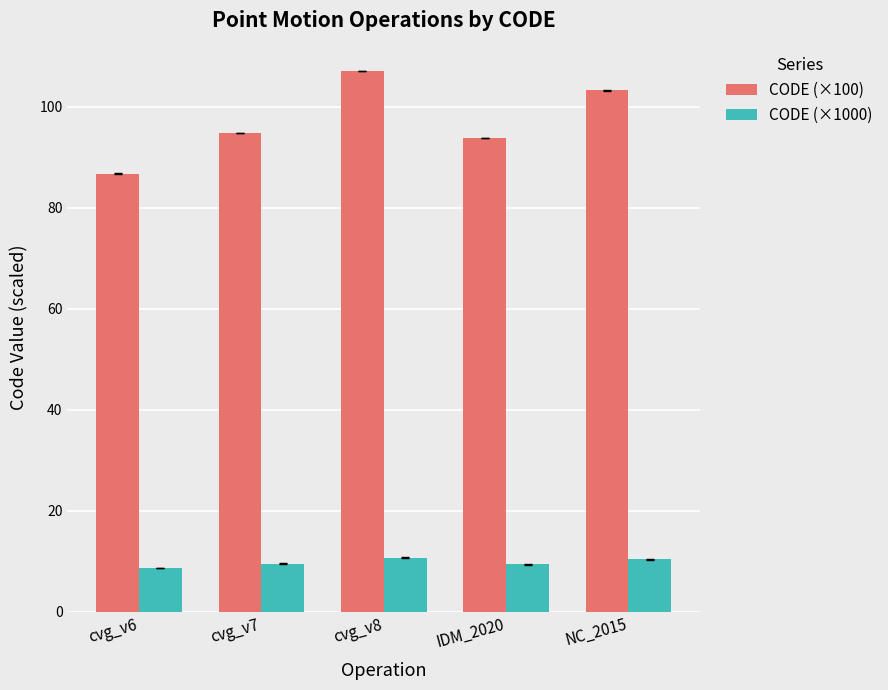

Read the CODE (×100) value at cvg_v6.

86.8